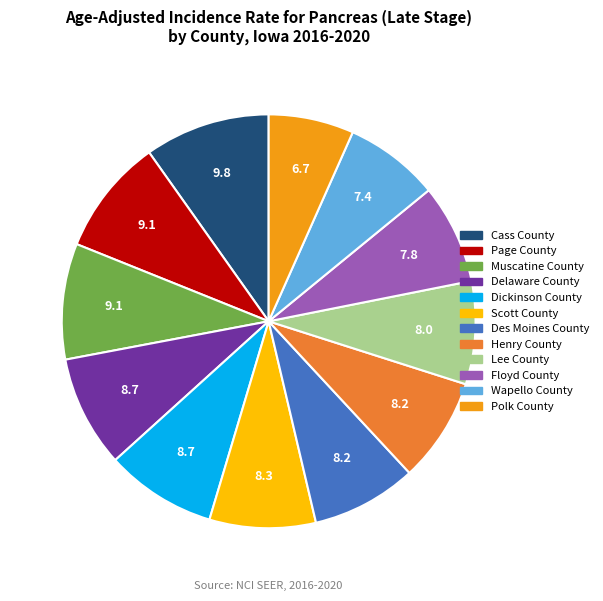

Approximately how many times larger is the value at Delaware County compared to Wapello County?

1.2